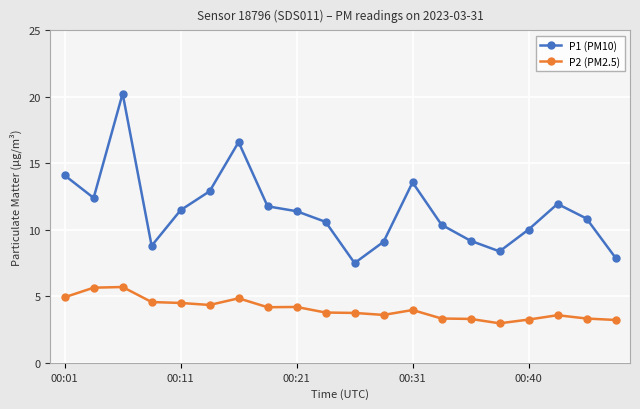

List the series in order of their peak value, highest first.

P1 (PM10), P2 (PM2.5)